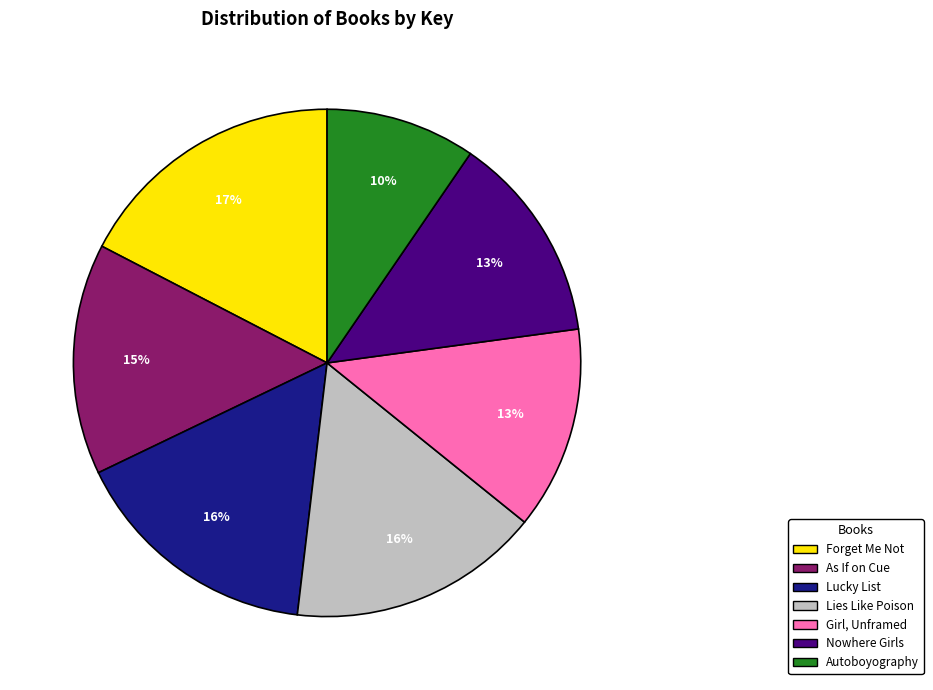

Does Girl, Unframed represent more than half of the total?

No